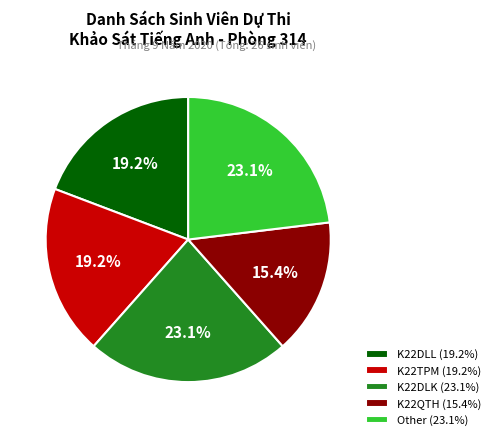

Which has a higher value, K22TPM or K22DLK?

K22DLK